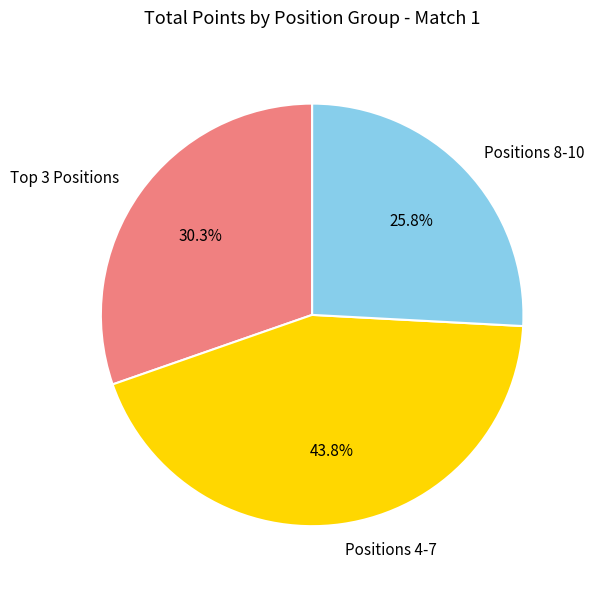

To the nearest percent, what is the difference between the largest and smallest slice percentages?

18%